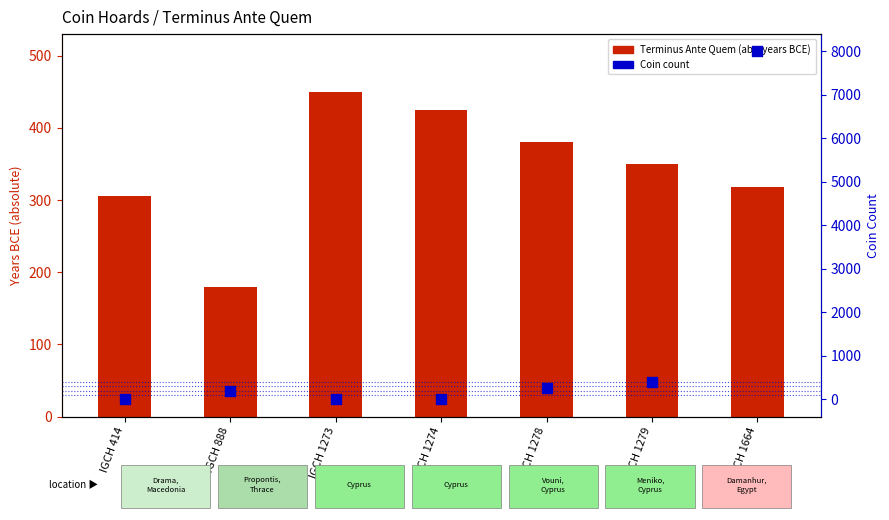

Which series contains the highest Y value?

Coin count